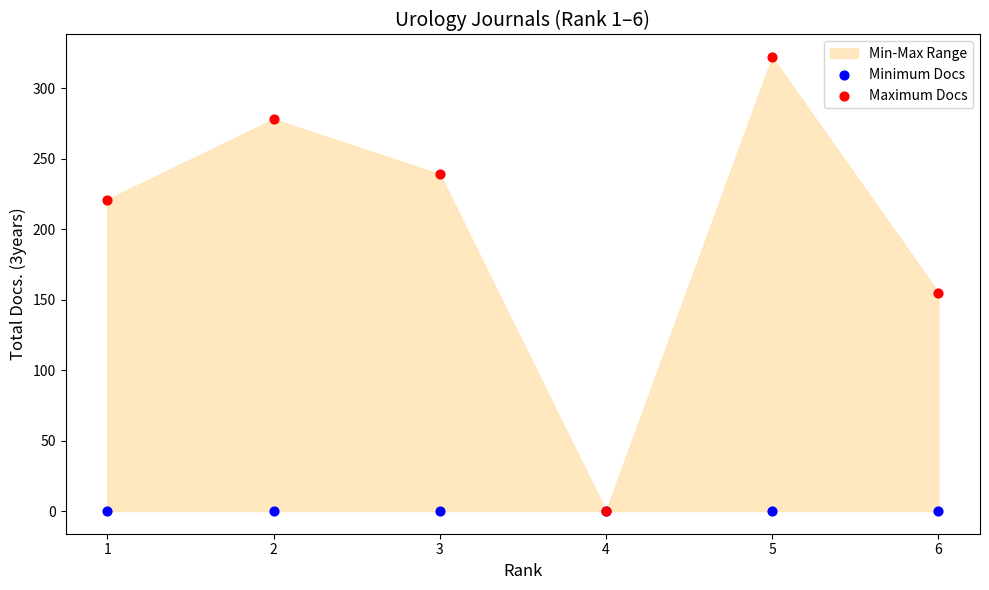

In the Maximum Docs series, what Y value is closest to 161?

155